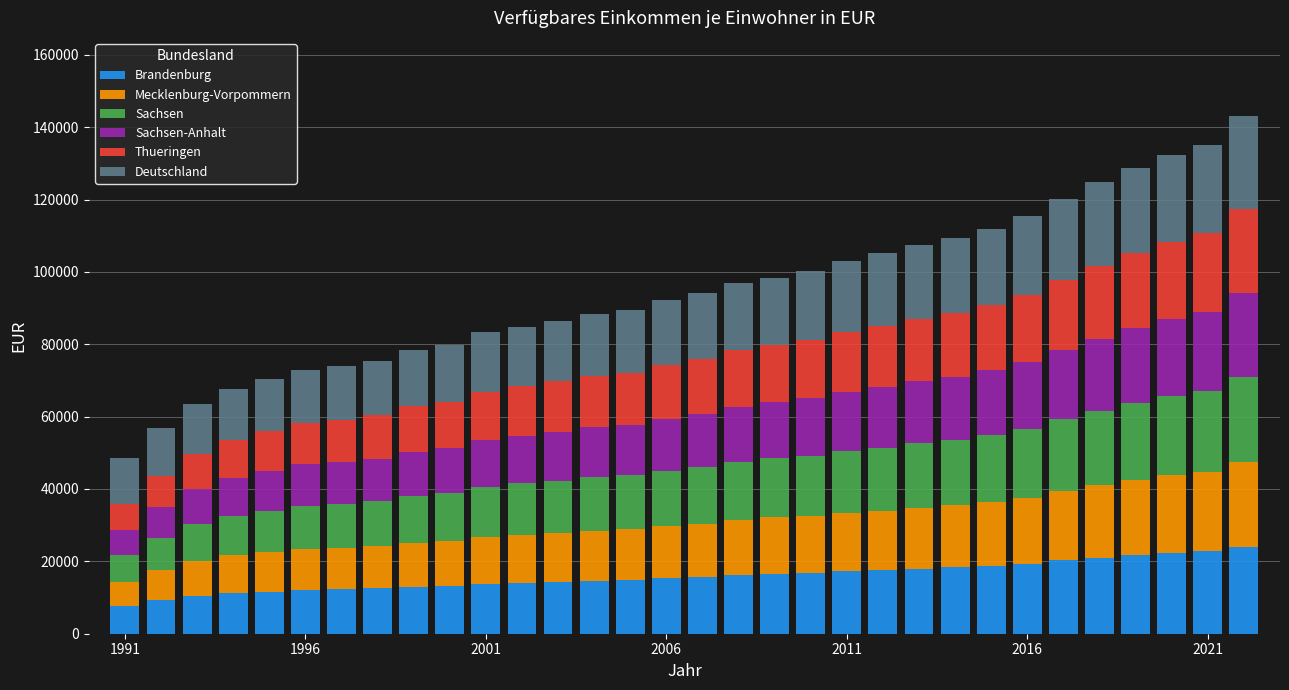

What is the difference between the second highest and minimum values in the Brandenburg series?

15243